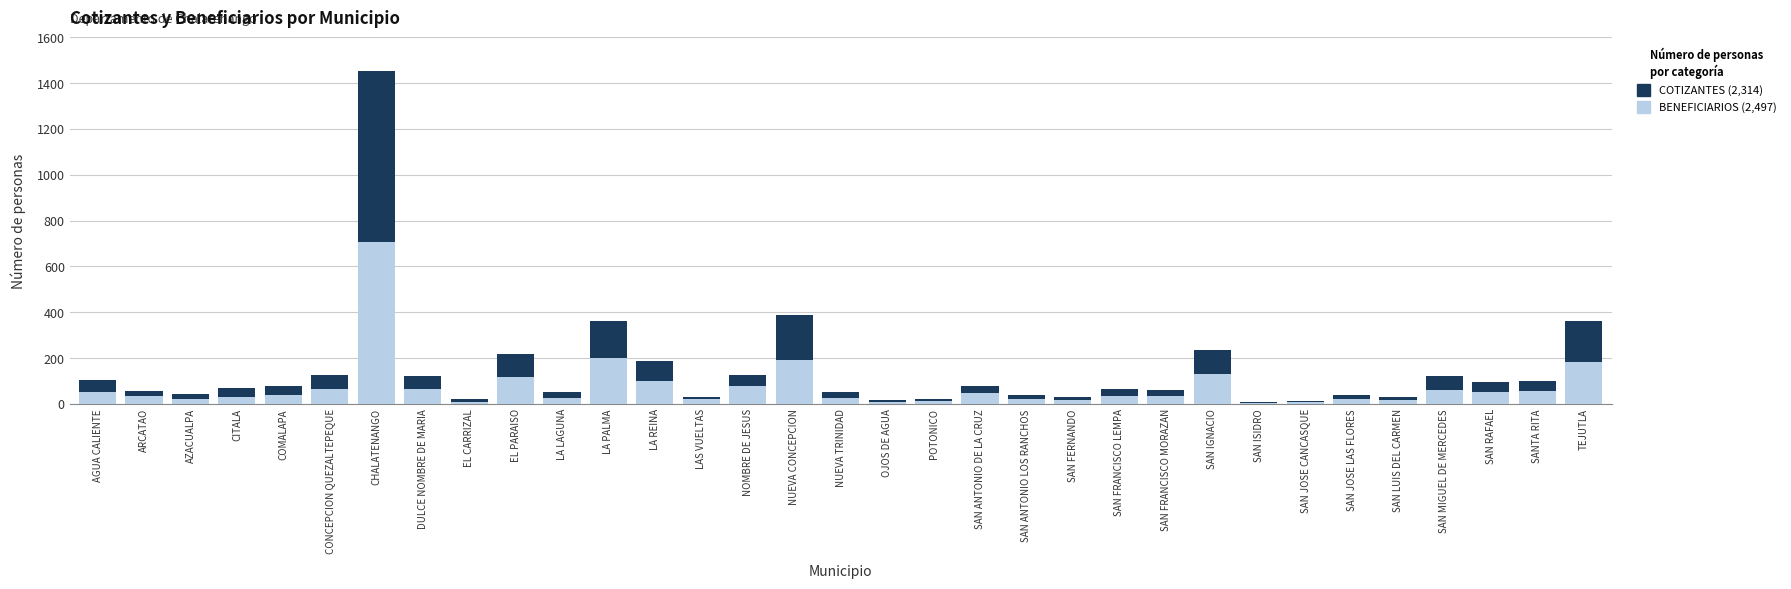

What is the total value across all series at SAN LUIS DEL CARMEN?

32